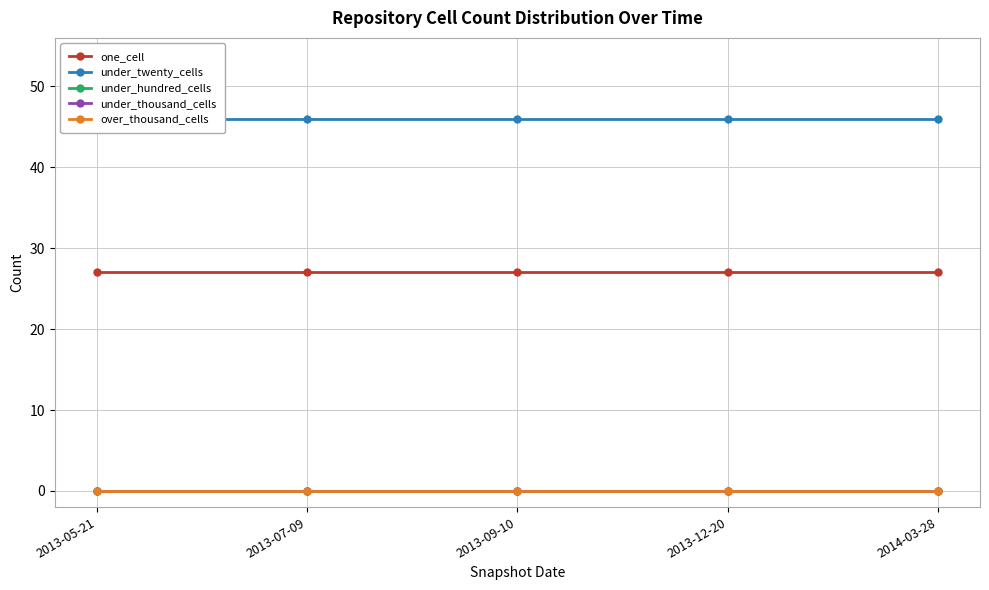

Which has a higher value, 2013-12-20 or 2013-07-09?

2013-12-20